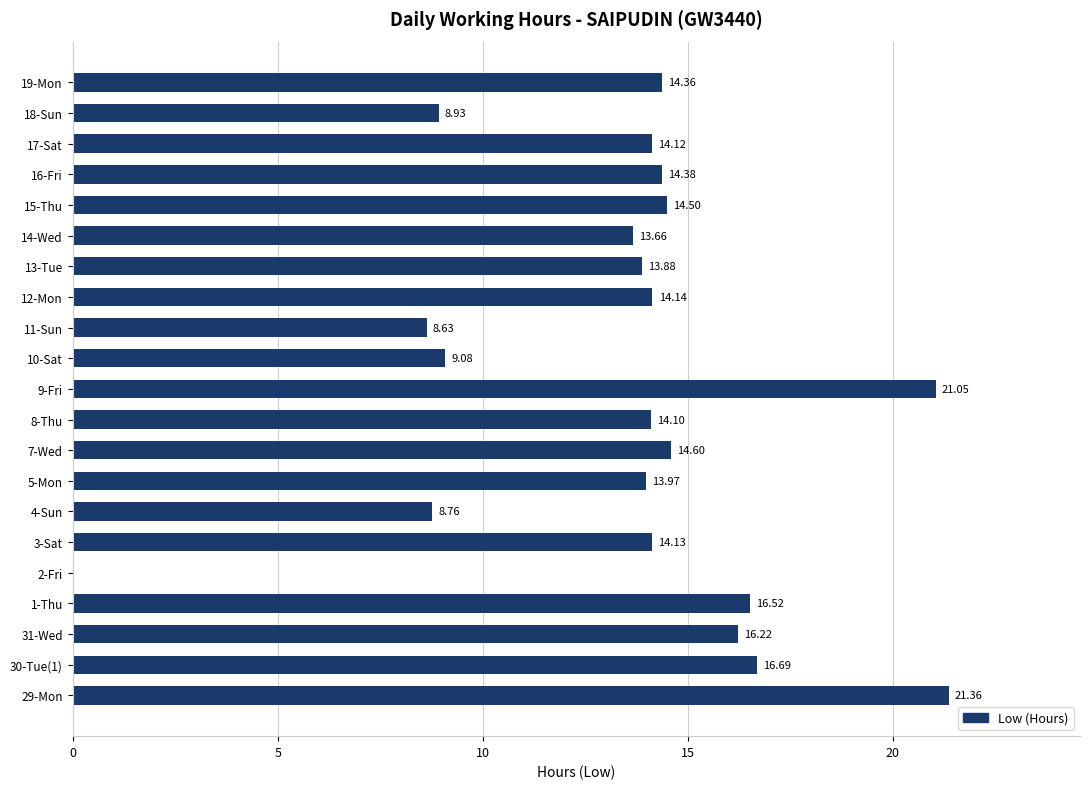

What is the ratio of the value at 1-Thu to the value at 15-Thu?

1.1